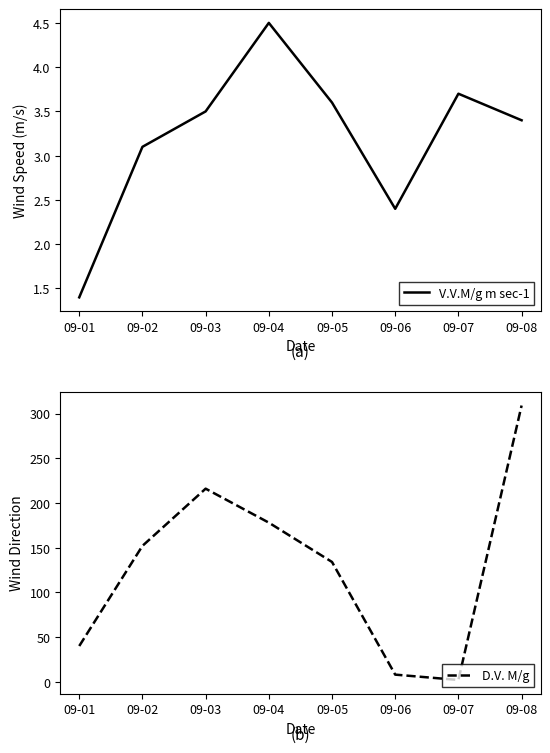

At 09-03, list the series in order from smallest to largest.

V.V.M/g m sec-1, D.V. M/g